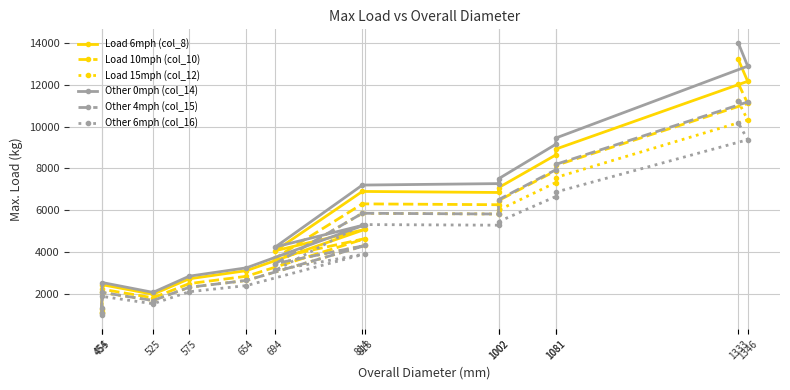

The Other 0mph (col_14) series shows 7500 at 1002. True or false?

True